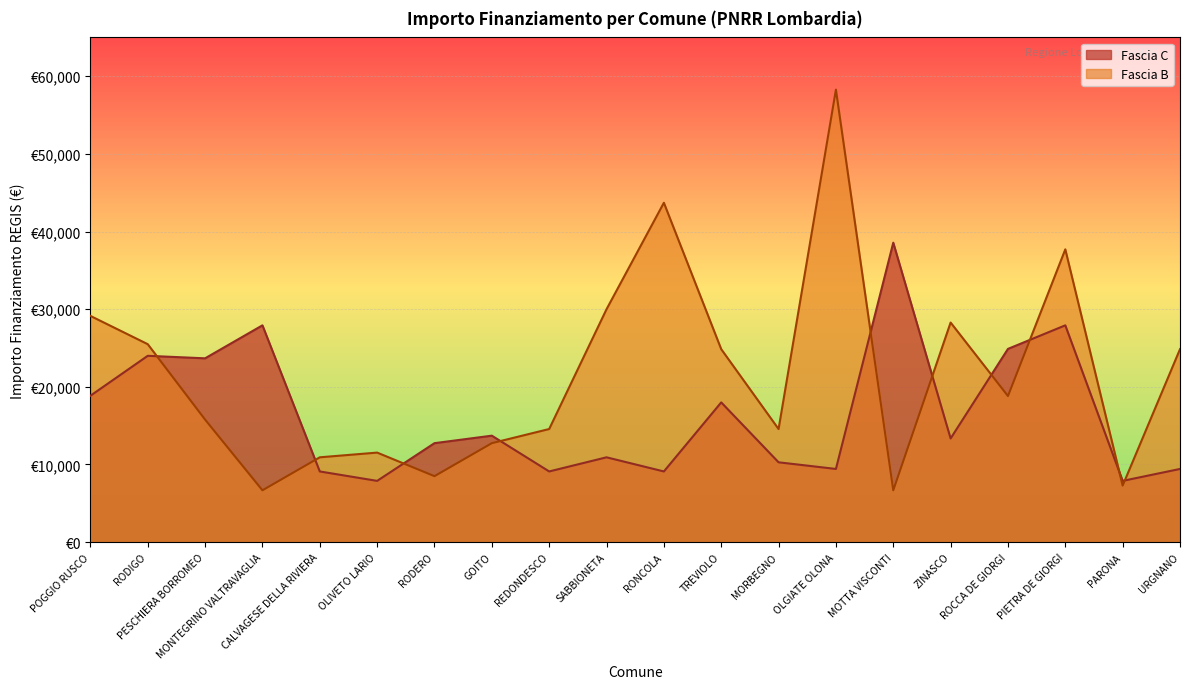

What is the maximum value for Fascia B?

58272